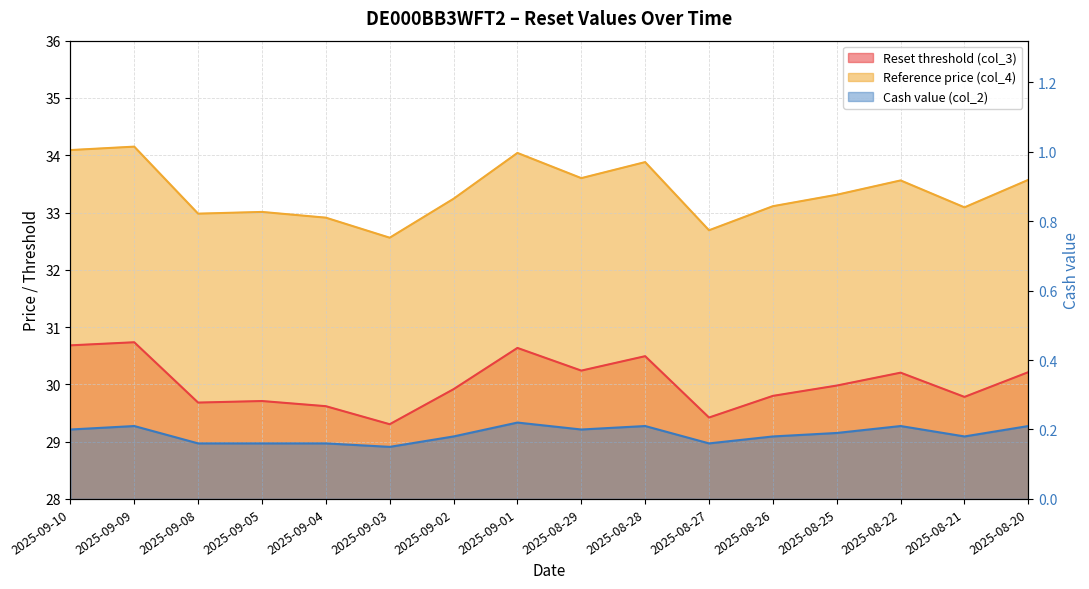

How many series are shown in this chart?

3